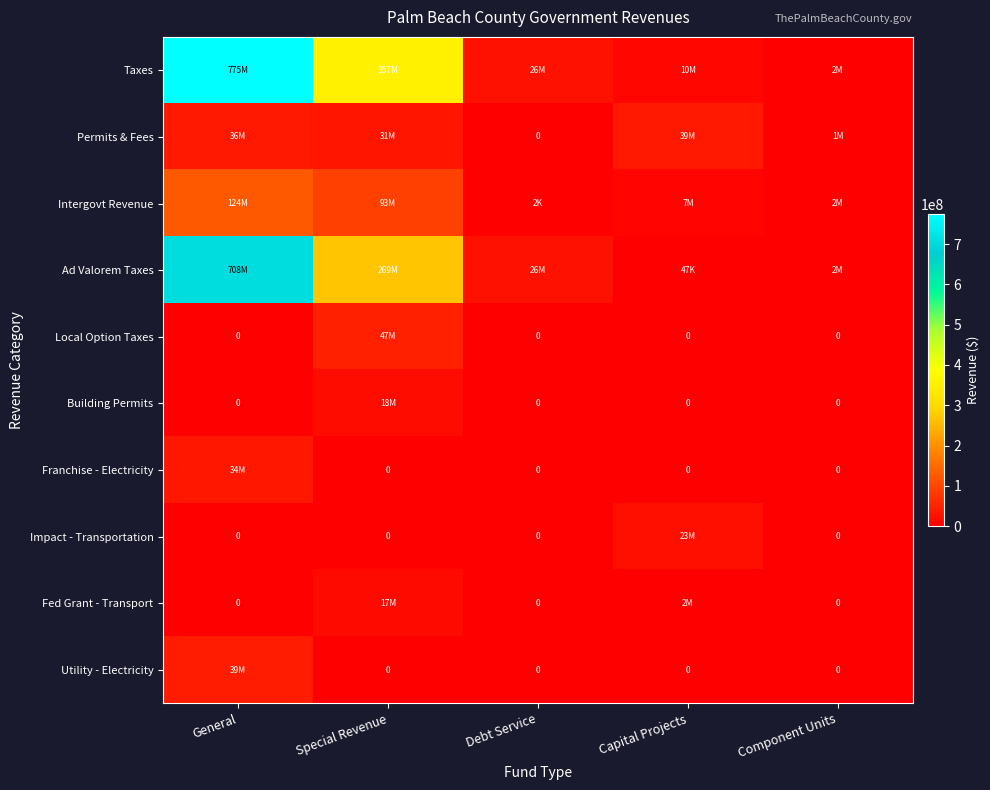

How many data points in Impact - Transportation are above 0?

1